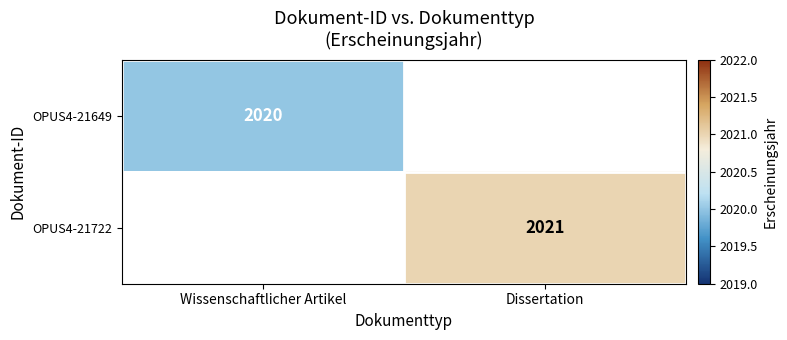

Is it true that OPUS4-21649 equals 1282 at Wissenschaftlicher Artikel?

False